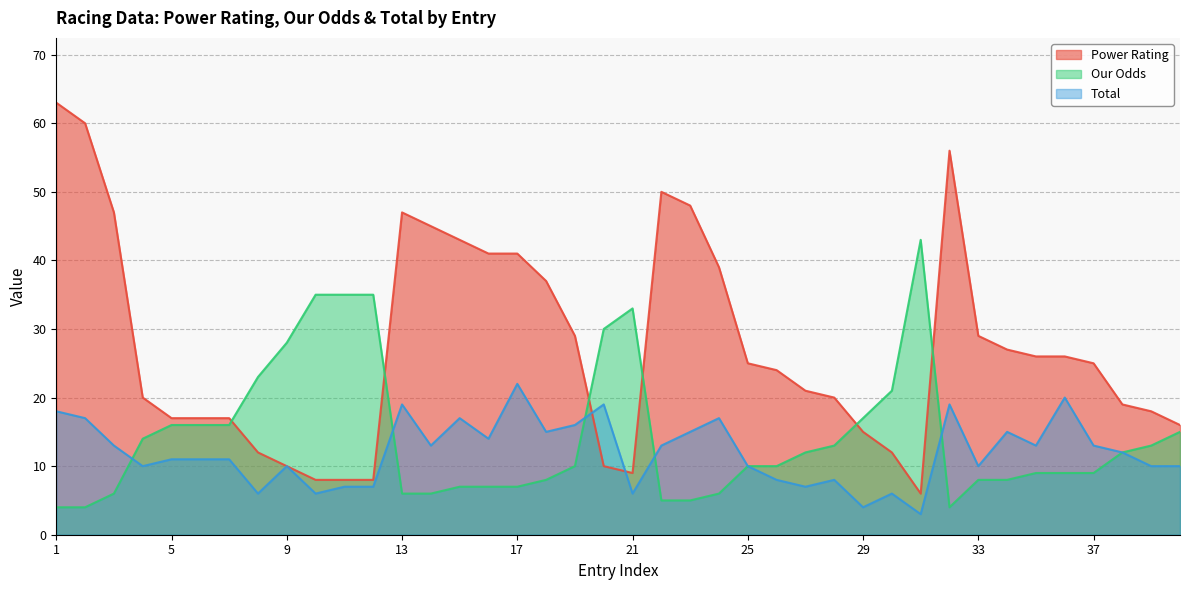

What are all the series names shown in the legend?

Power Rating, Our Odds, Total